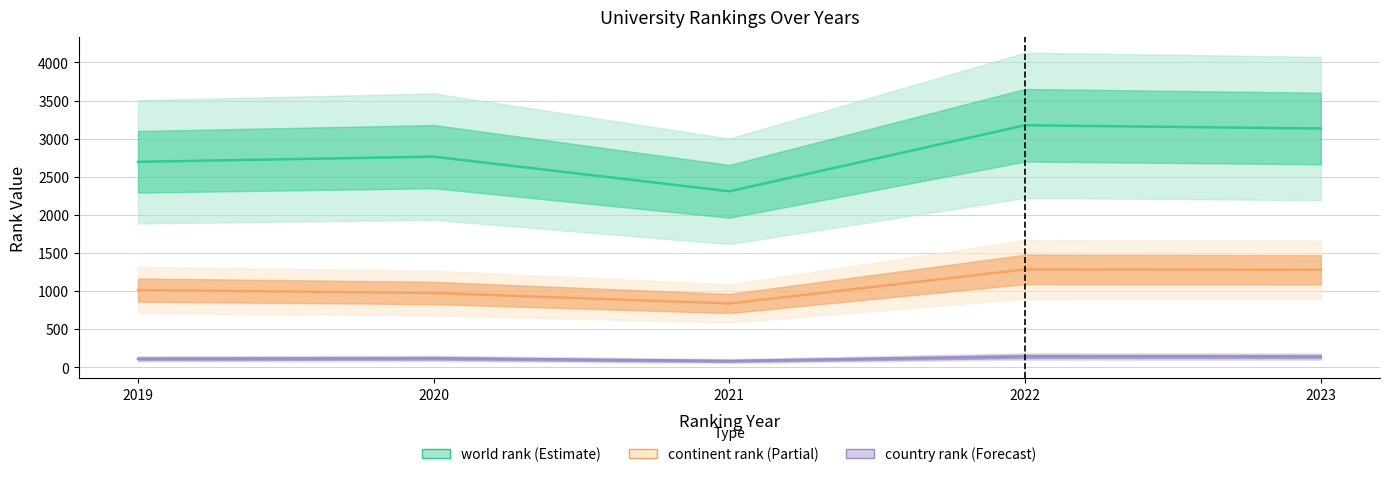

What is the difference between the world rank values at 2019 and 2023?

437